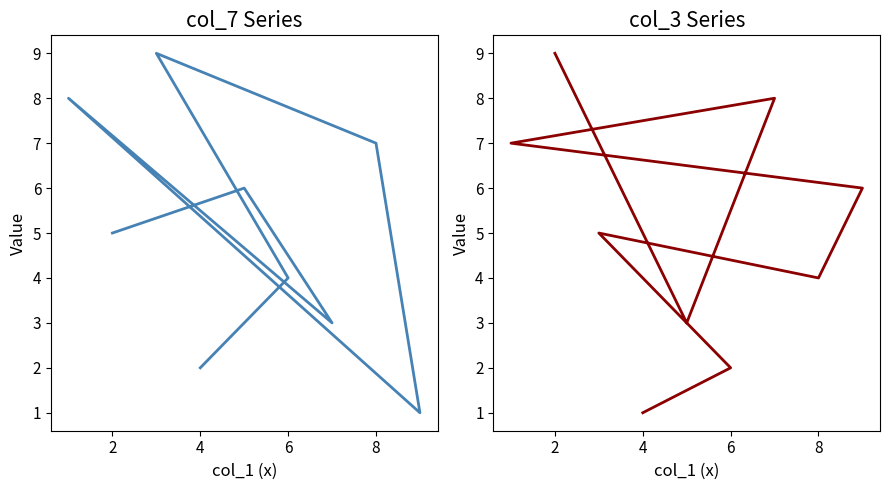

Rank the series by their maximum value, from lowest to highest.

col_7, col_3